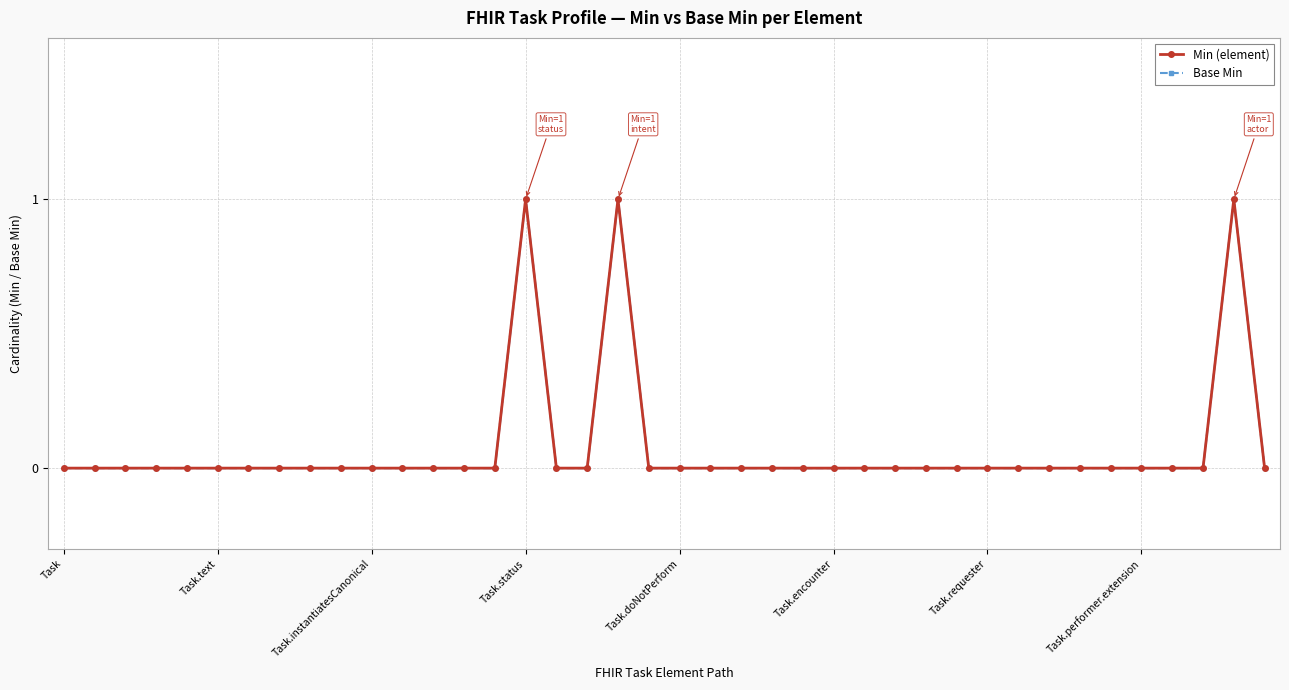

What are all the series names shown in the legend?

Min (element), Base Min